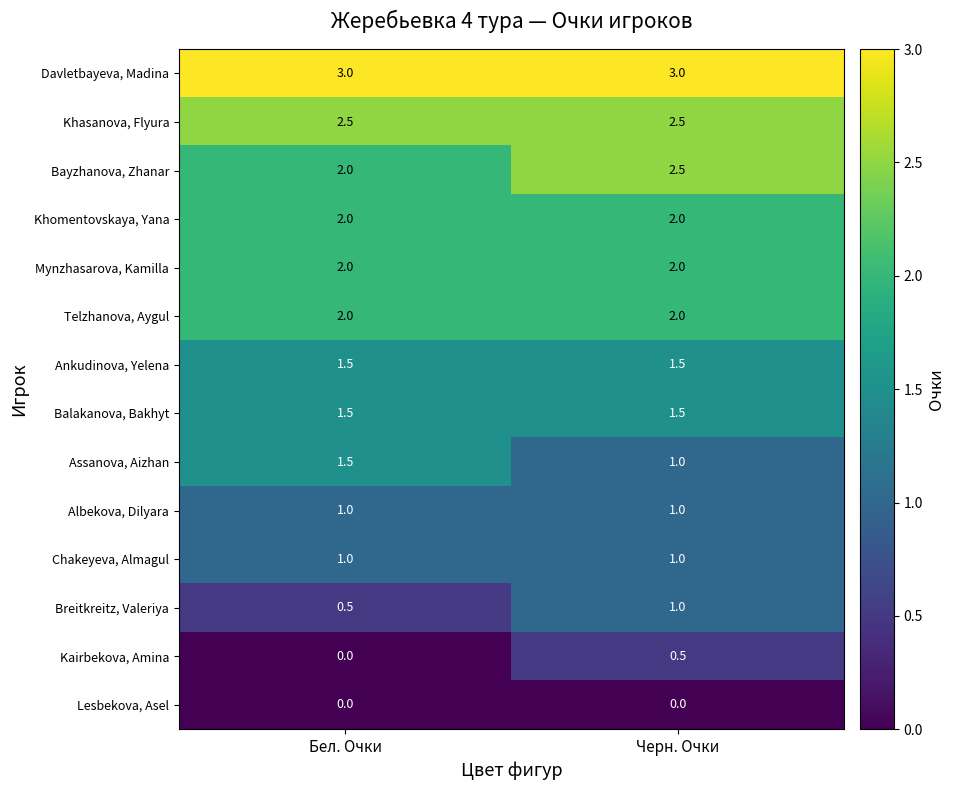

Rank the categories by Bayzhanova, Zhanar value from highest to lowest.

Черн. Очки, Бел. Очки